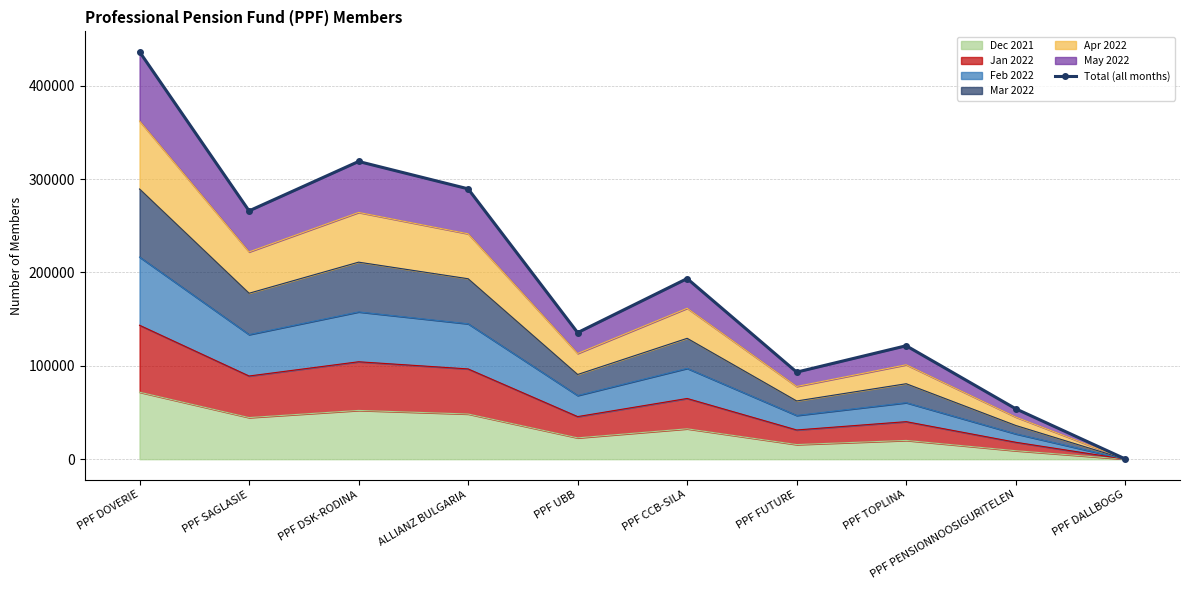

What position from the left is PPF SAGLASIE?

2